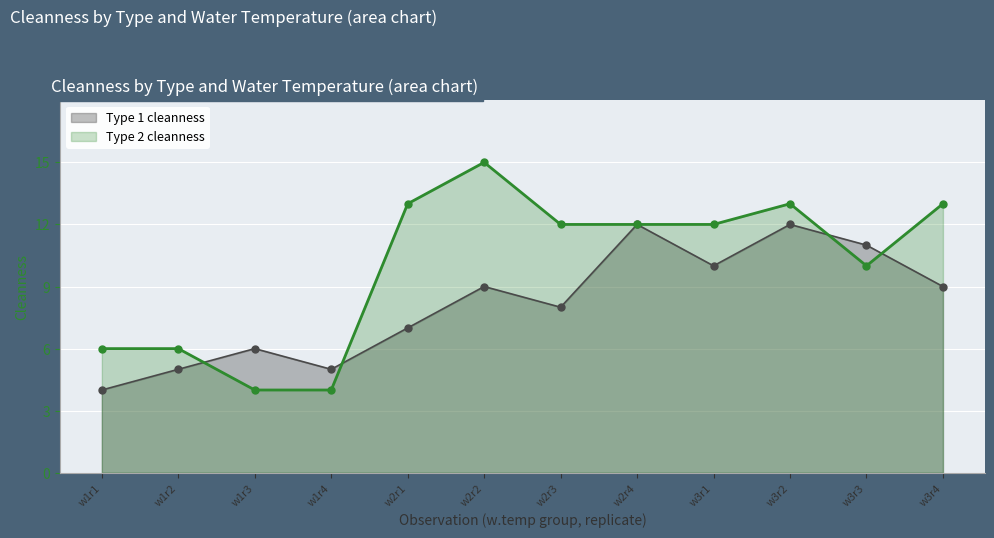

At which category is the sum across all series the highest?

w3r2